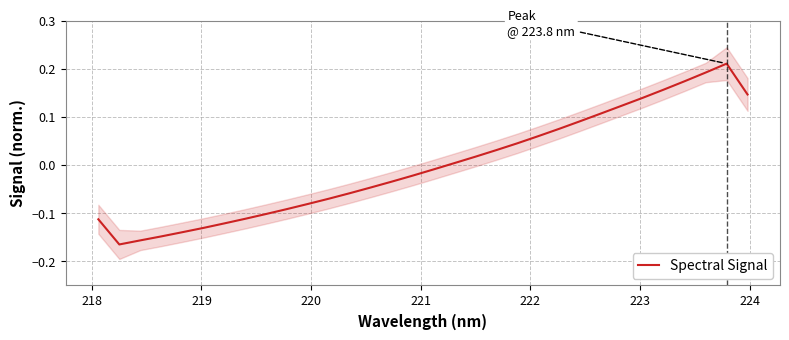

How many points are higher than both their immediate neighbors (excluding endpoints)?

1